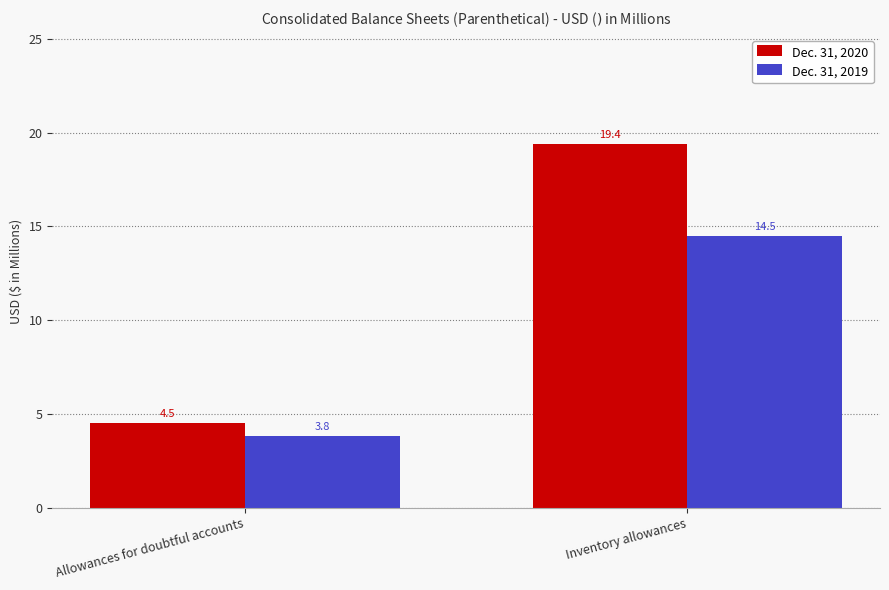

What value does the Dec. 31, 2019 series have at Inventory allowances?

14.5